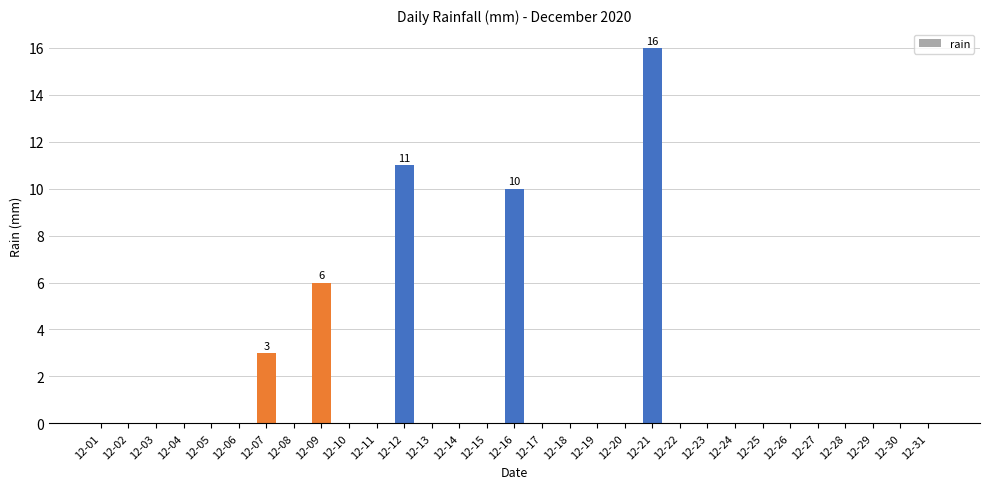

The value at 12-16 is 10. True or false?

True